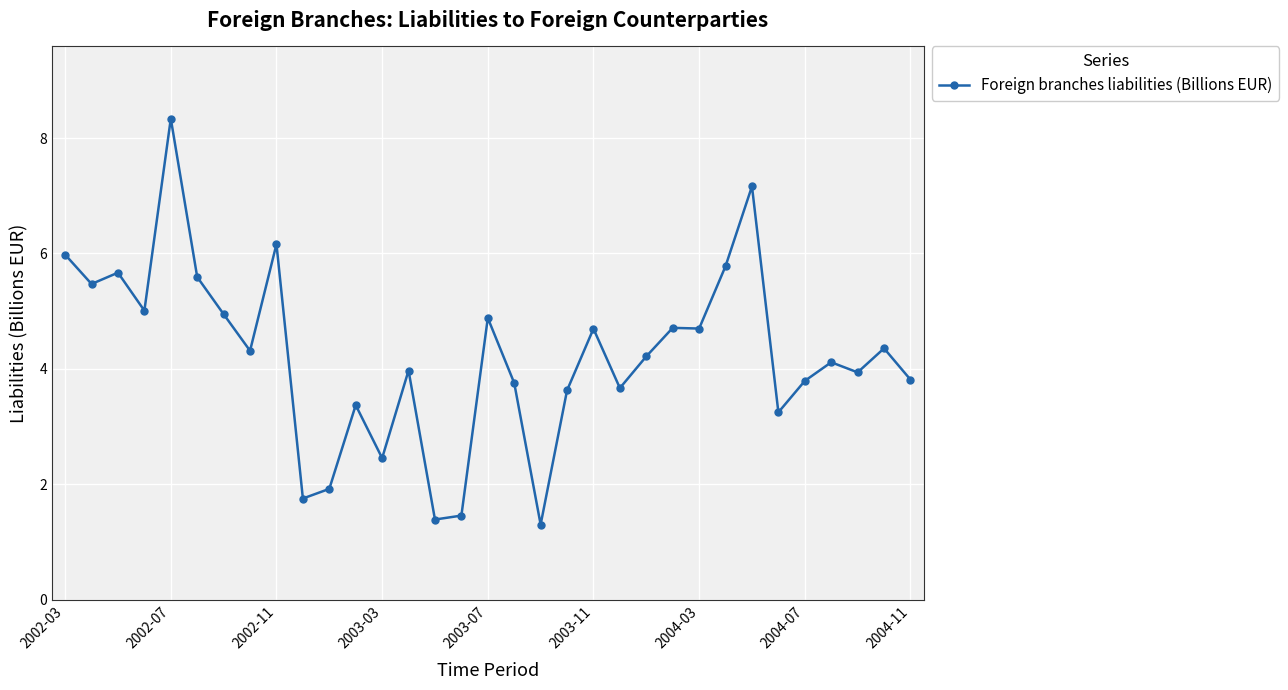

What is the difference between the maximum and second lowest values?

6.9